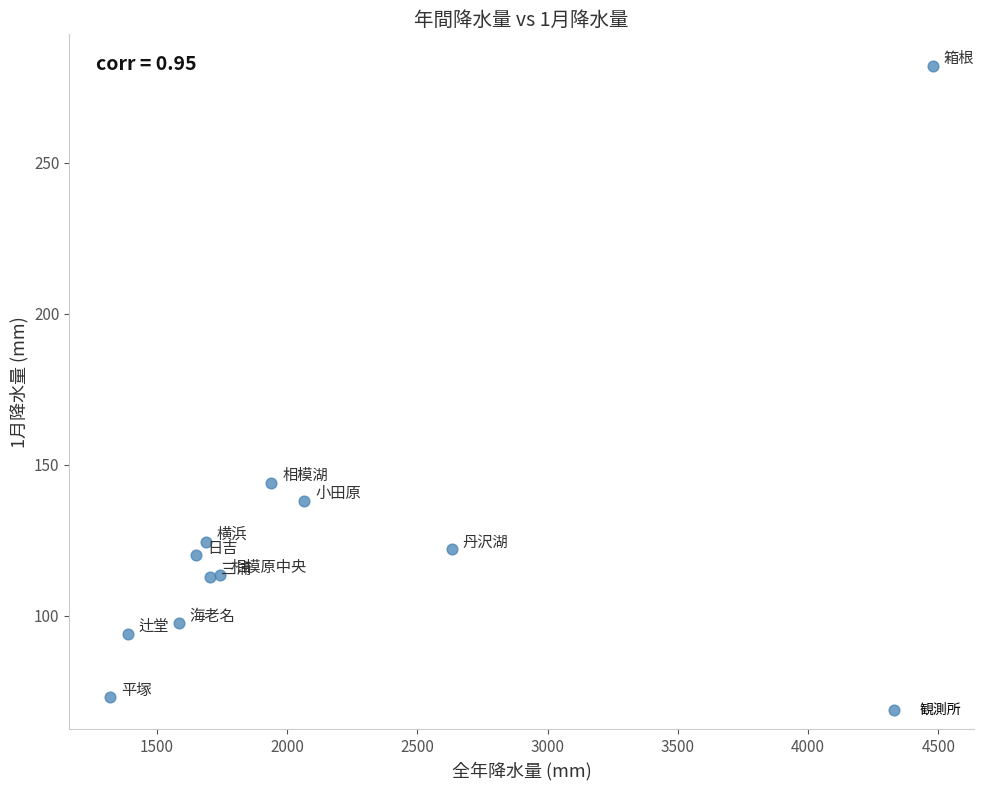

What is the average X value?

2017.5